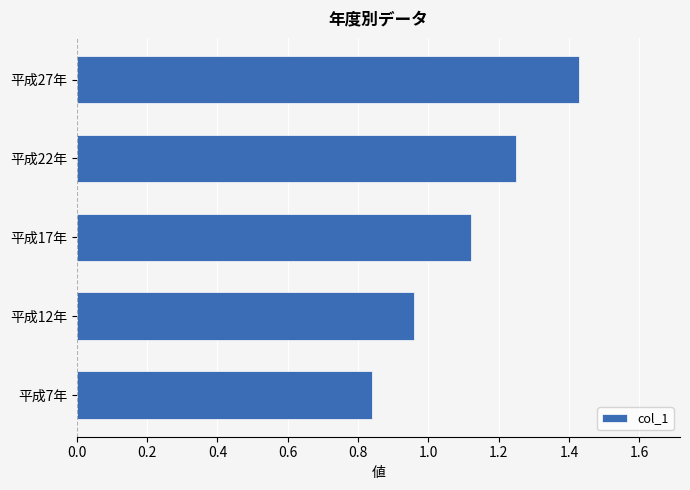

How many bars are there in total?

5